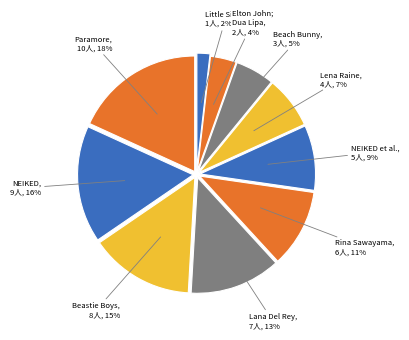

Count the number of slices in the pie.

10